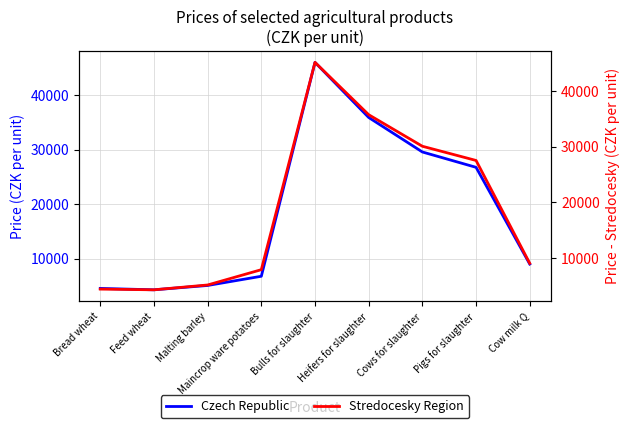

Which series has the widest spread of values?

Czech Republic